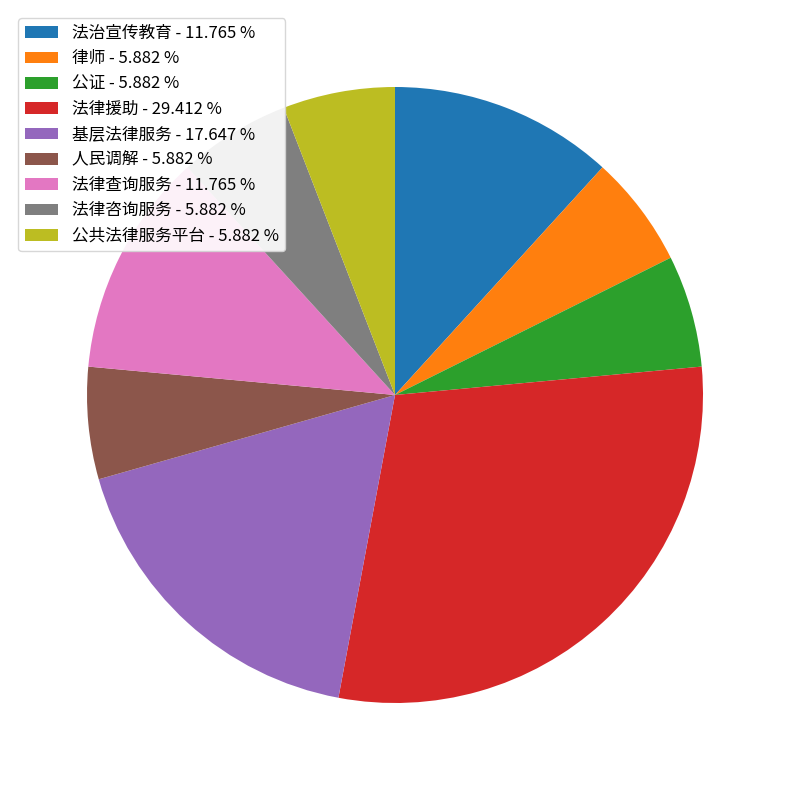

Is the sum of 法律咨询服务 - 5.882 % and 律师 - 5.882 % greater than half?

No